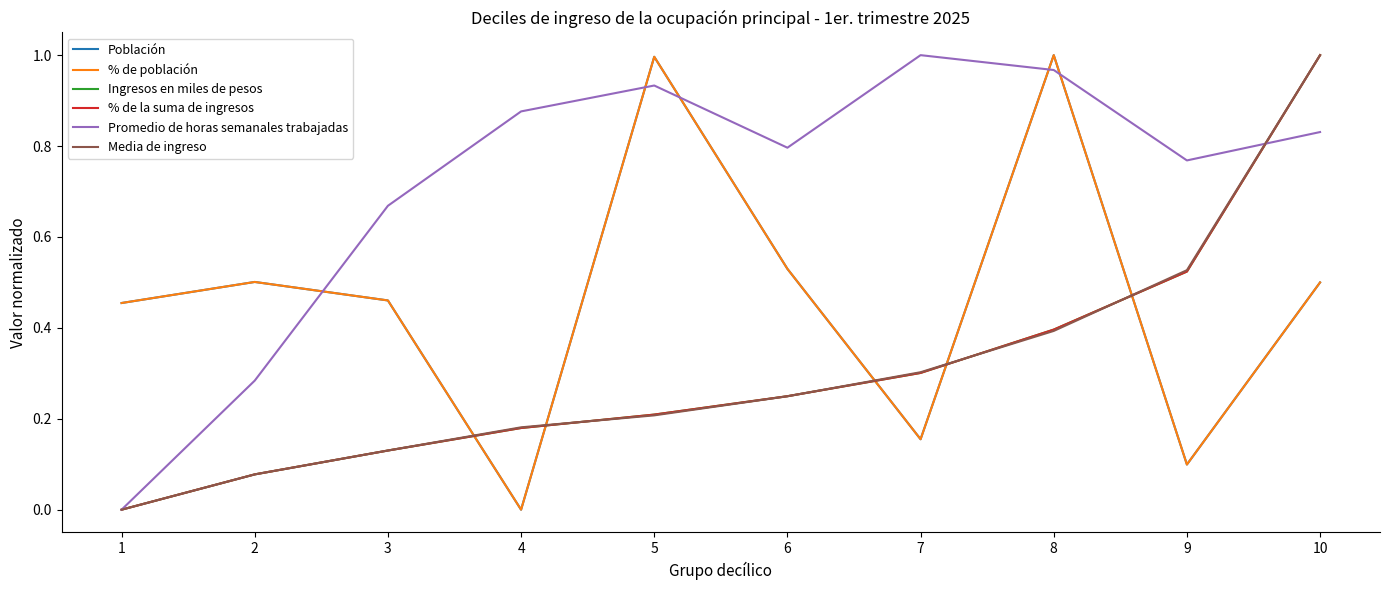

The Media de ingreso series shows 0.1 at 6. True or false?

False